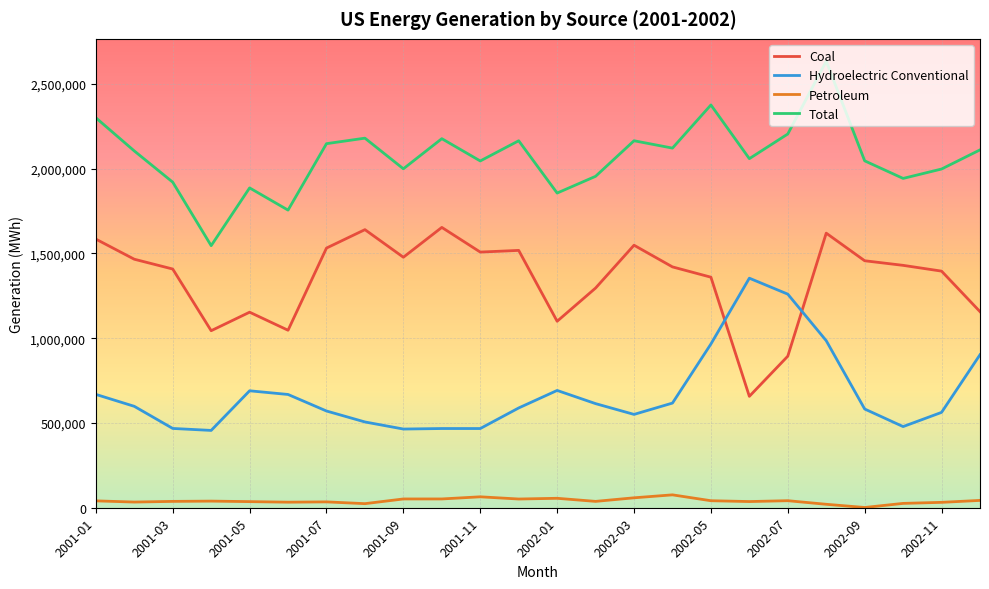

What is the maximum value for Total?

2634679